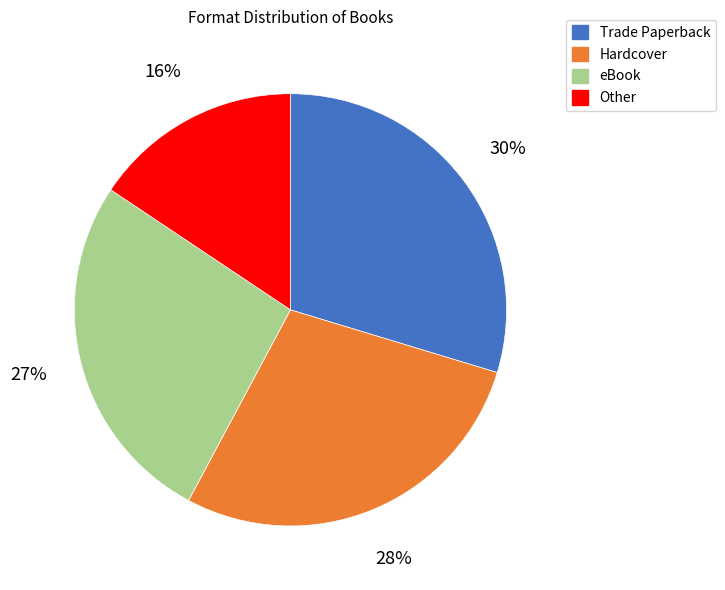

To the nearest percent, what is the difference between the Other and eBook slice percentages?

11%